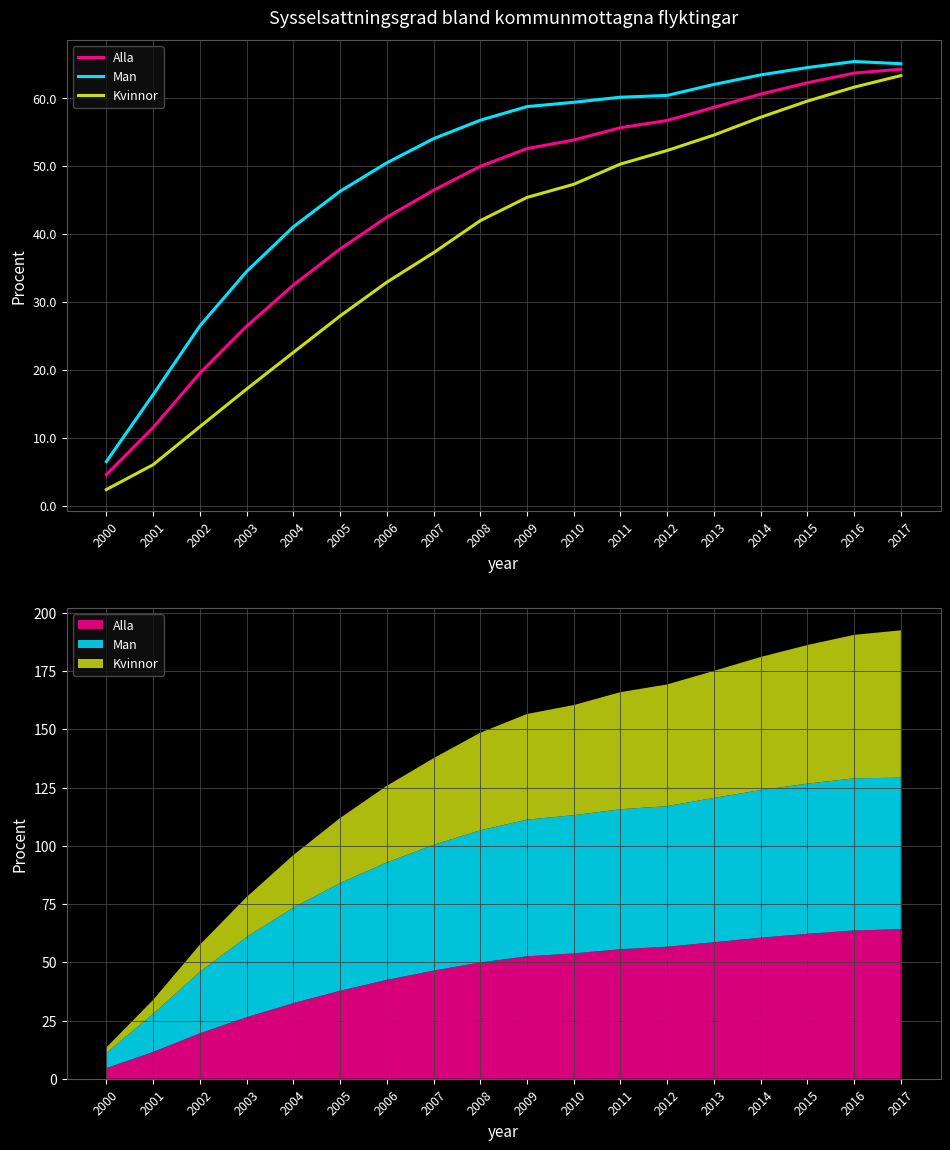

True or false: Man has more than 0 interior local peaks.

True